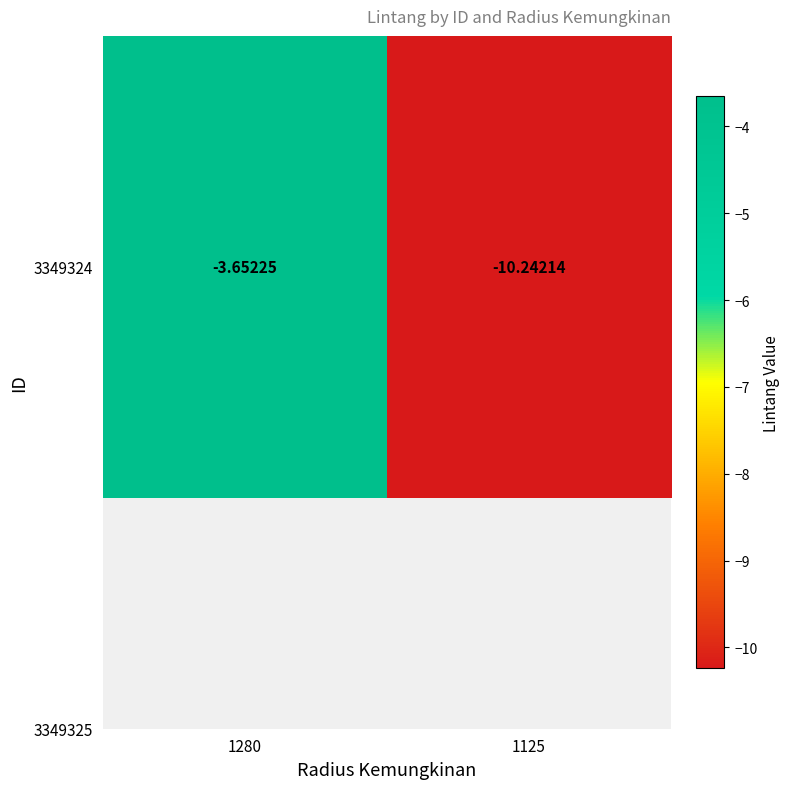

What is the difference between the maximum and minimum values?

6.6